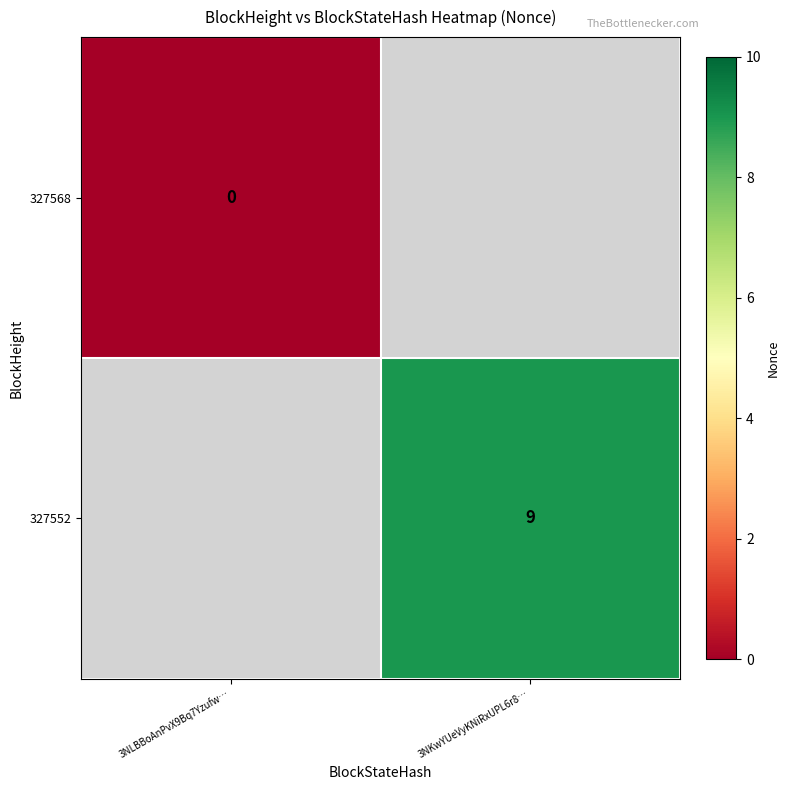

The 327552 series shows 15 at 3NKwYUeVyKNiRxUPL6r8…. True or false?

False